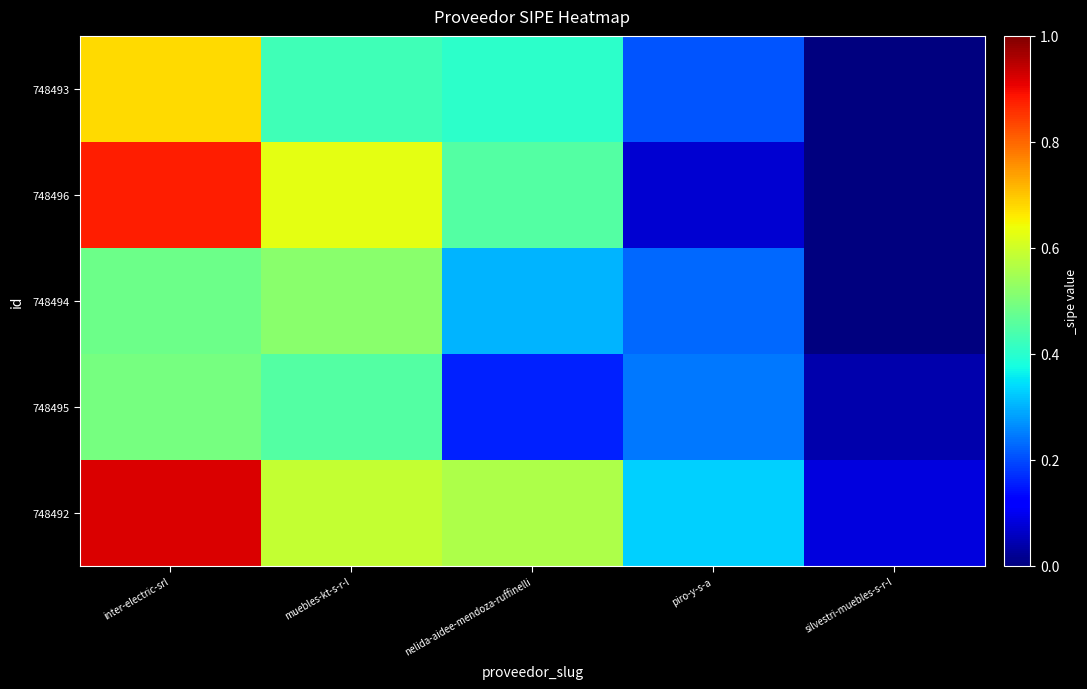

At how many categories does at least one series exceed 0?

5